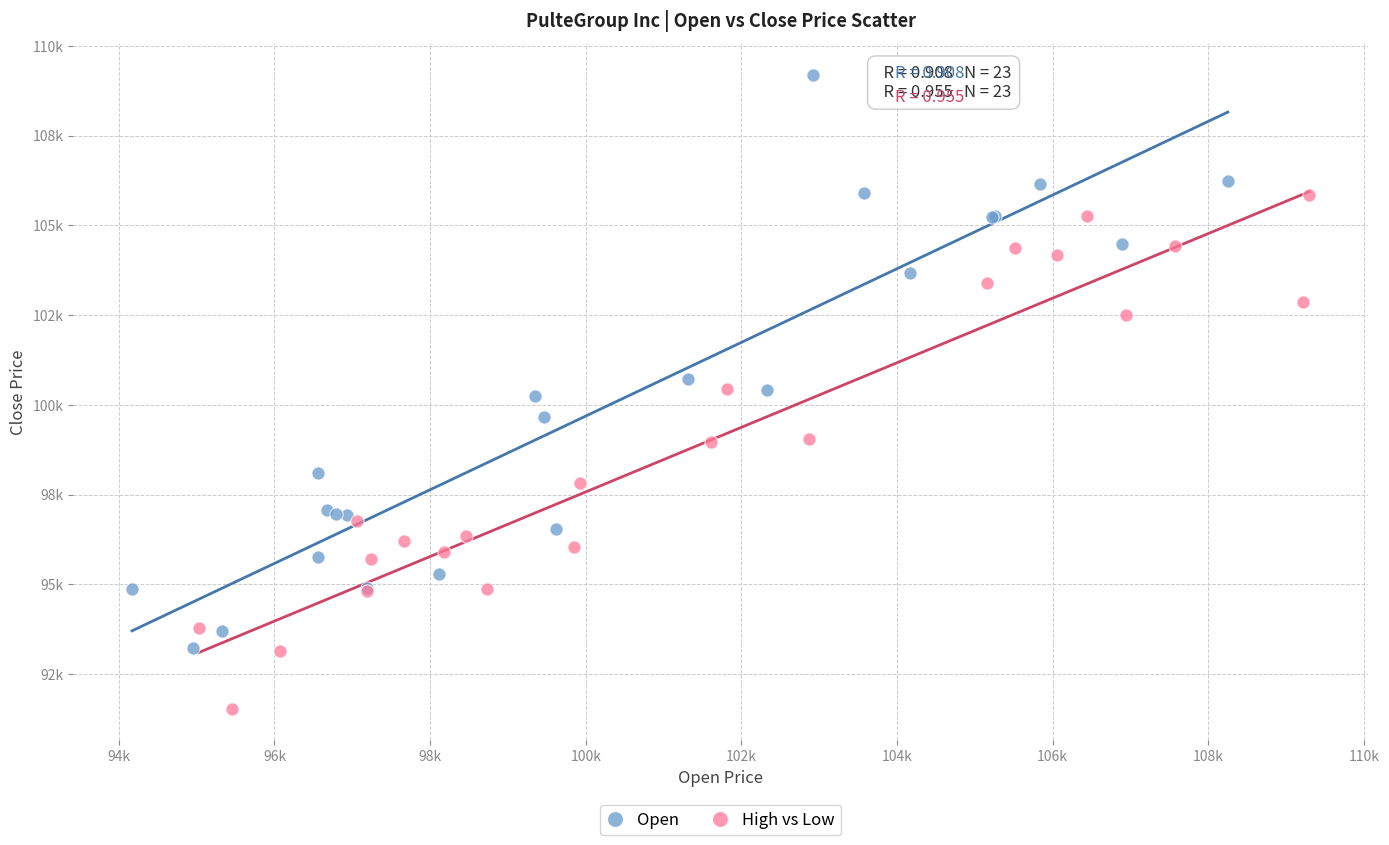

What are all the series names shown in the legend?

Open, High vs Low